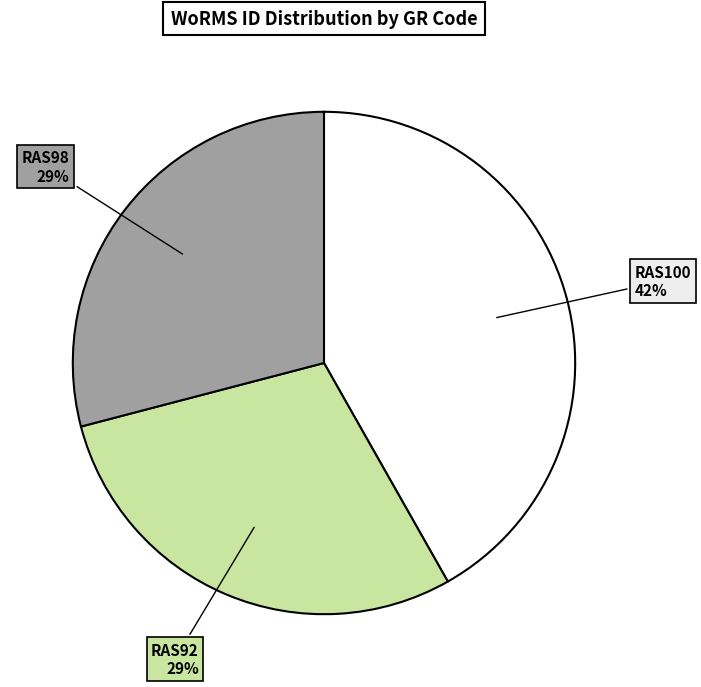

To the nearest percent, what is the difference between the largest and smallest slice percentages?

13%